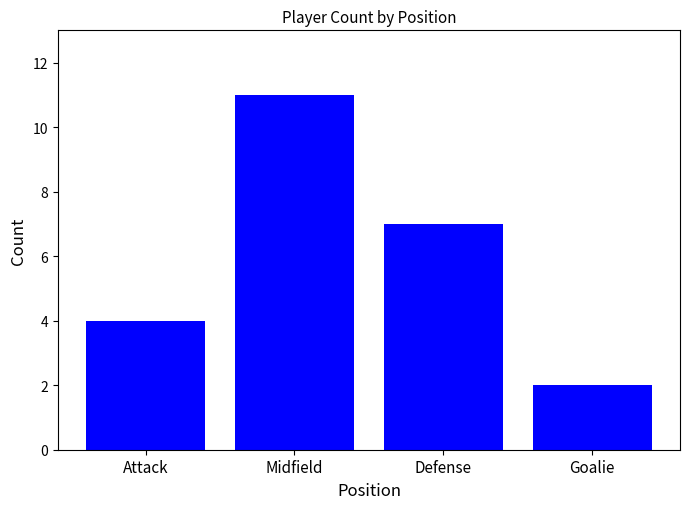

What is the label of the 1st bar from the right?

Goalie